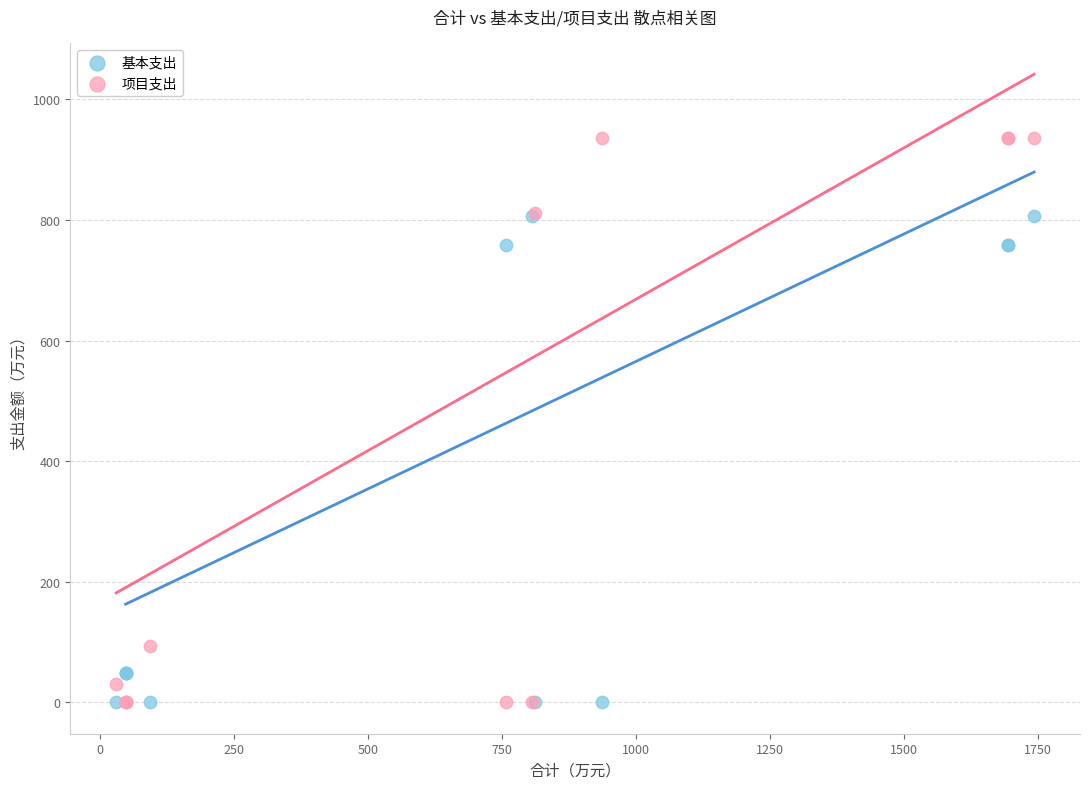

In the 基本支出 series, what Y value is closest to 403?

48.0